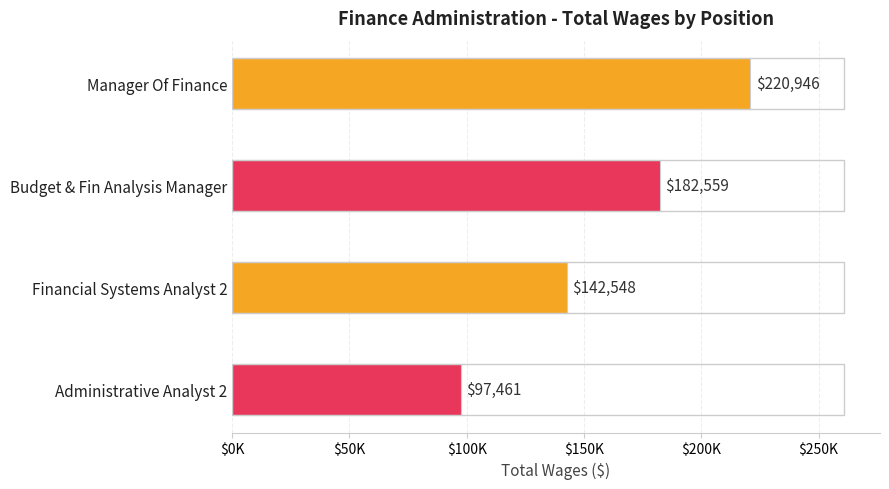

List the labels in order of value, smallest first.

Administrative Analyst 2, Financial Systems Analyst 2, Budget & Fin Analysis Manager, Manager Of Finance